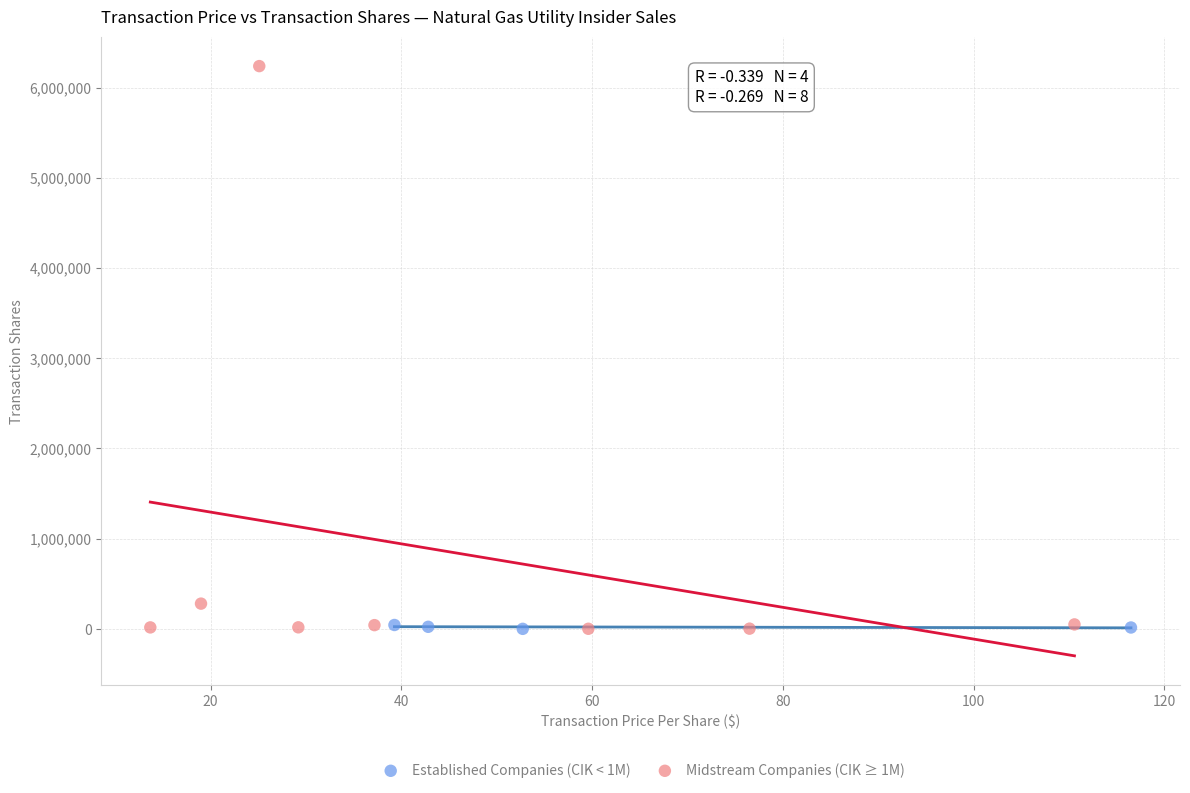

Which series contains the highest Y value?

Midstream Companies (CIK ≥ 1M)